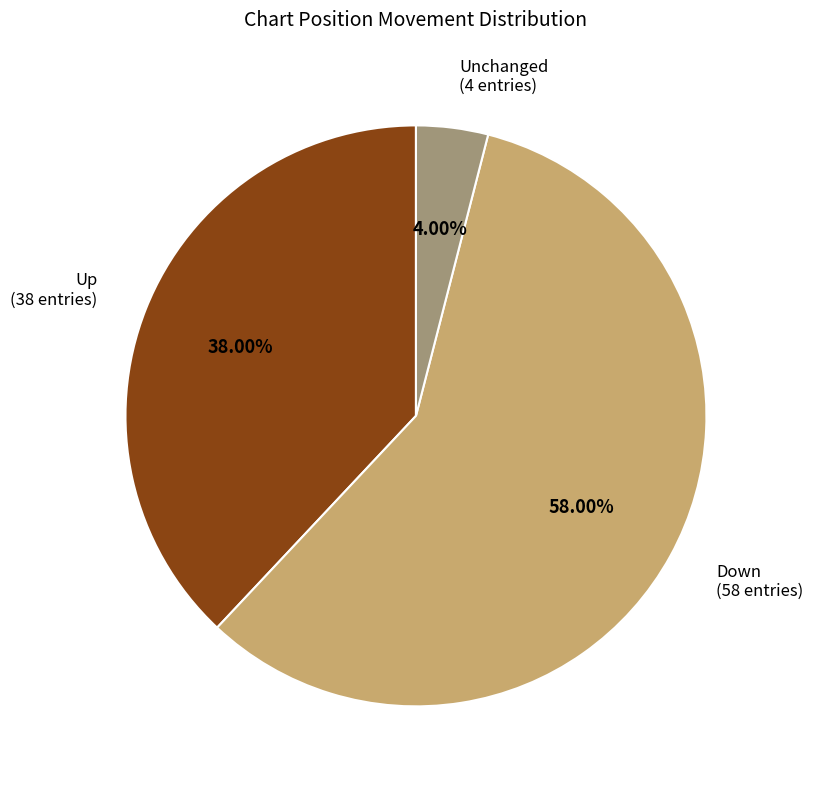

Does Unchanged (4 entries) account for over 50% of the chart?

No